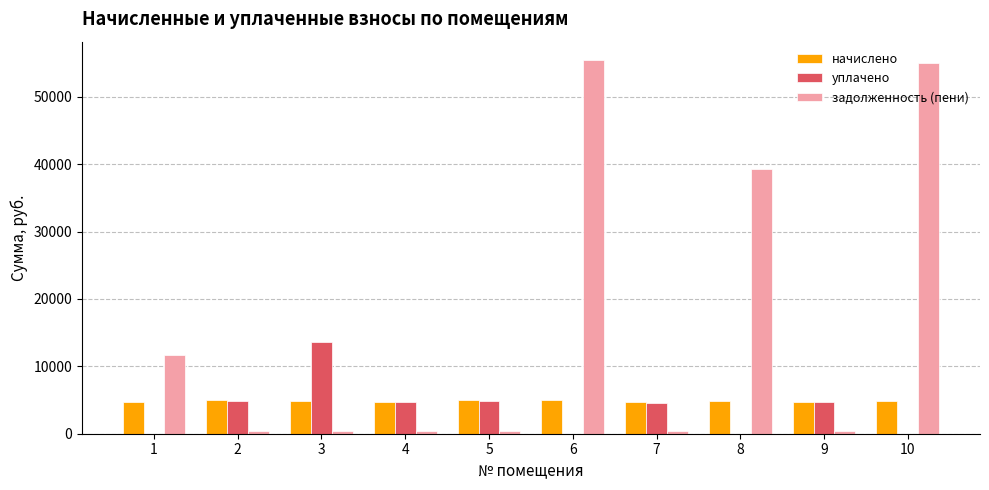

Are the bars horizontal?

No